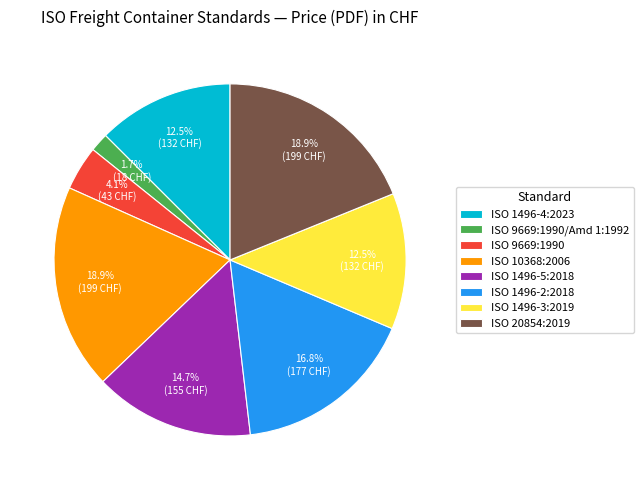

The ISO 9669:1990 slice represents 4% of the pie. True or false?

True